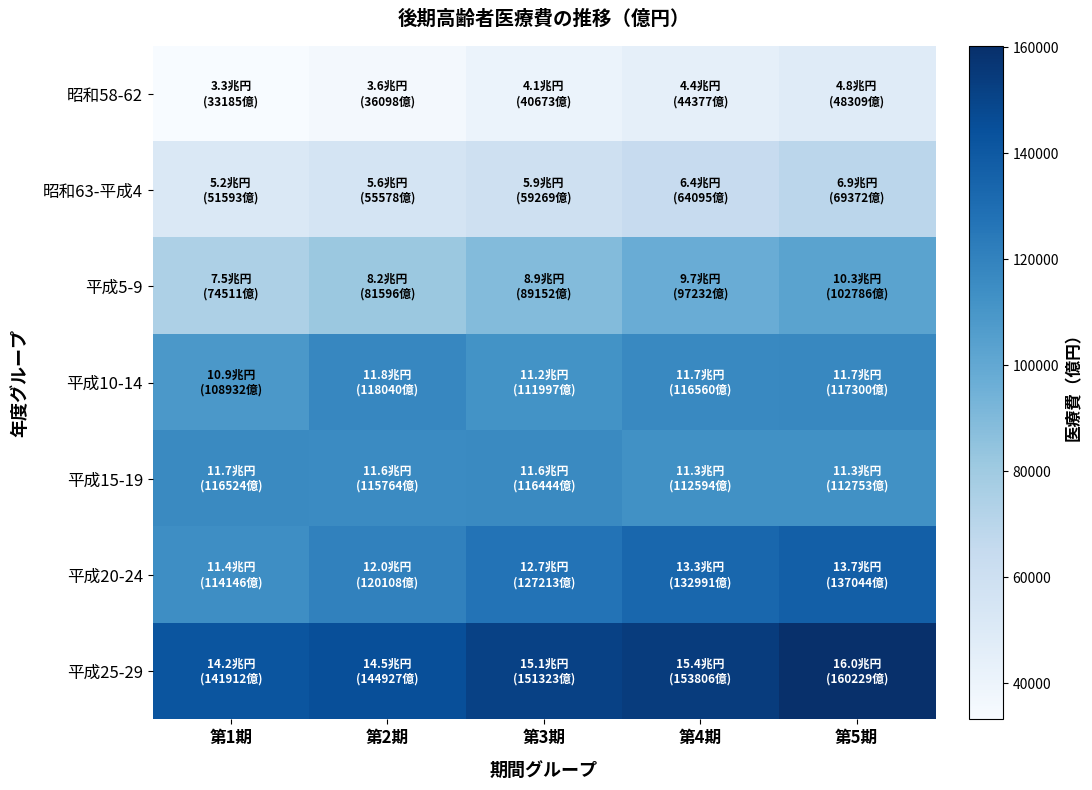

Reading left to right, extract all data points from this chart.

昭和58-62: 第1期=33184.8	第2期=36098.3	第3期=40673.2	第4期=44376.7	第5期=48309.2
昭和63-平成4: 第1期=51592.9	第2期=55578.3	第3期=59268.6	第4期=64095.3	第5期=69371.5
平成5-9: 第1期=74511.4	第2期=81596.0	第3期=89151.9	第4期=97232.5	第5期=102786.1
平成10-14: 第1期=108932.4	第2期=118039.6	第3期=111996.9	第4期=116560.3	第5期=117300.1
平成15-19: 第1期=116524.0	第2期=115764.0	第3期=116444.0	第4期=112594.0	第5期=112753.0
平成20-24: 第1期=114146.0	第2期=120108.0	第3期=127213.0	第4期=132991.0	第5期=137044.0
平成25-29: 第1期=141912.0	第2期=144927.0	第3期=151323.0	第4期=153806.0	第5期=160229.0